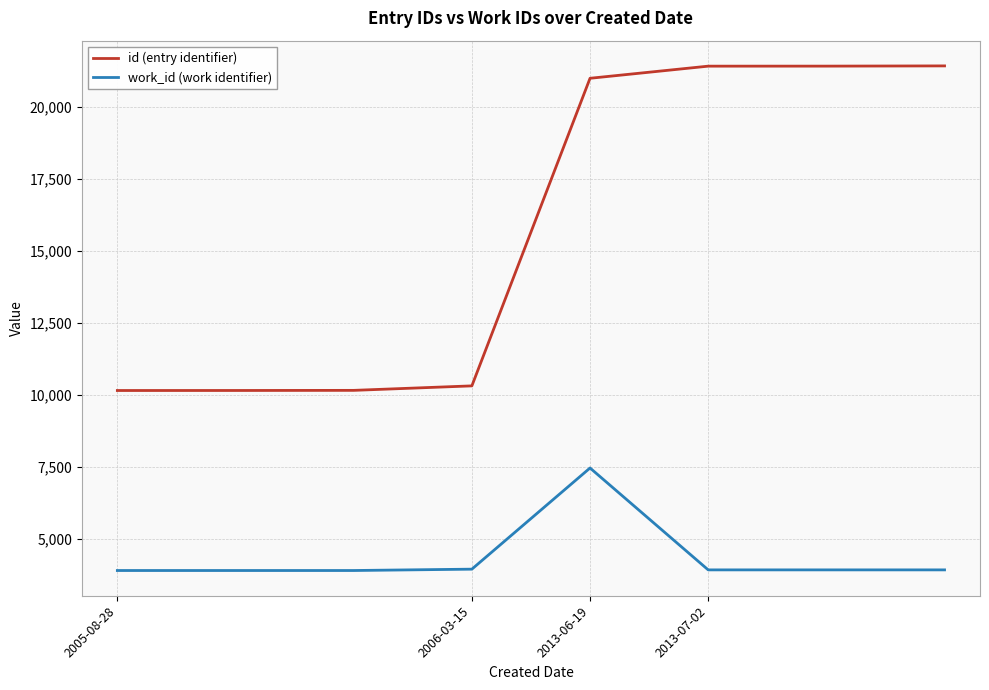

True or false: work_id (work identifier) and id (entry identifier) cross at least once.

False